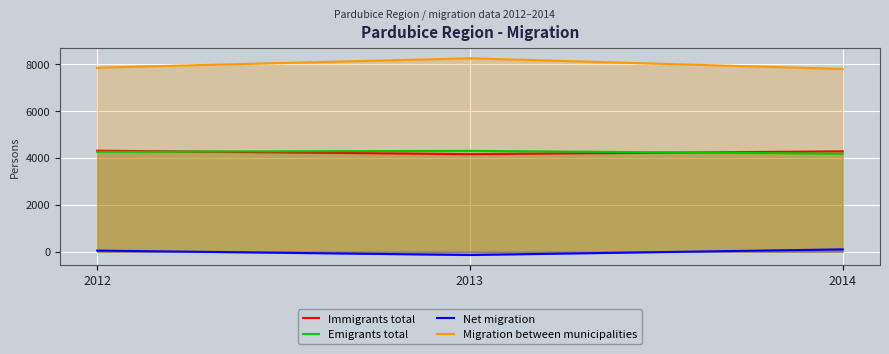

Rank the series at 2012 from highest to lowest value.

Migration between municipalities, Immigrants total, Emigrants total, Net migration